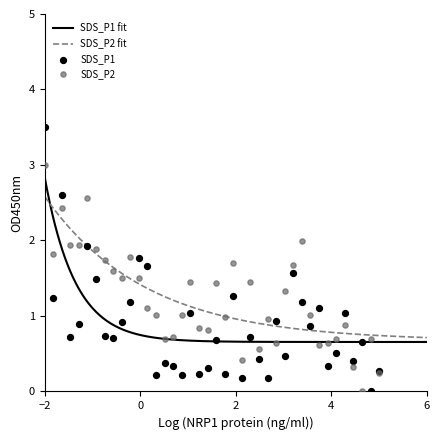

What is the maximum value for SDS_P2 fit?

2.6